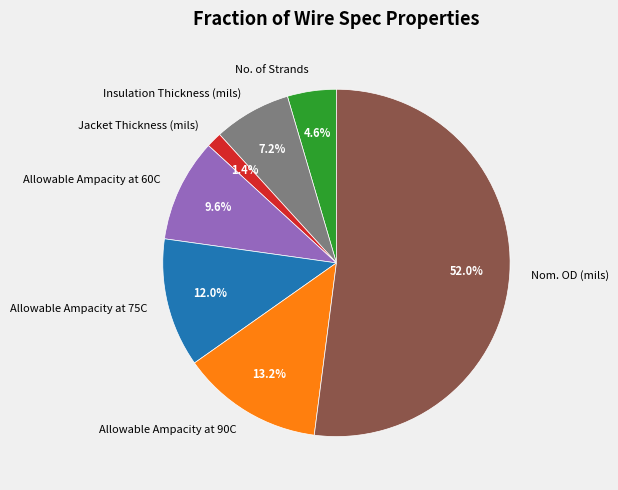

To the nearest percent, what percentage of the pie is Allowable Ampacity at 90C?

13%